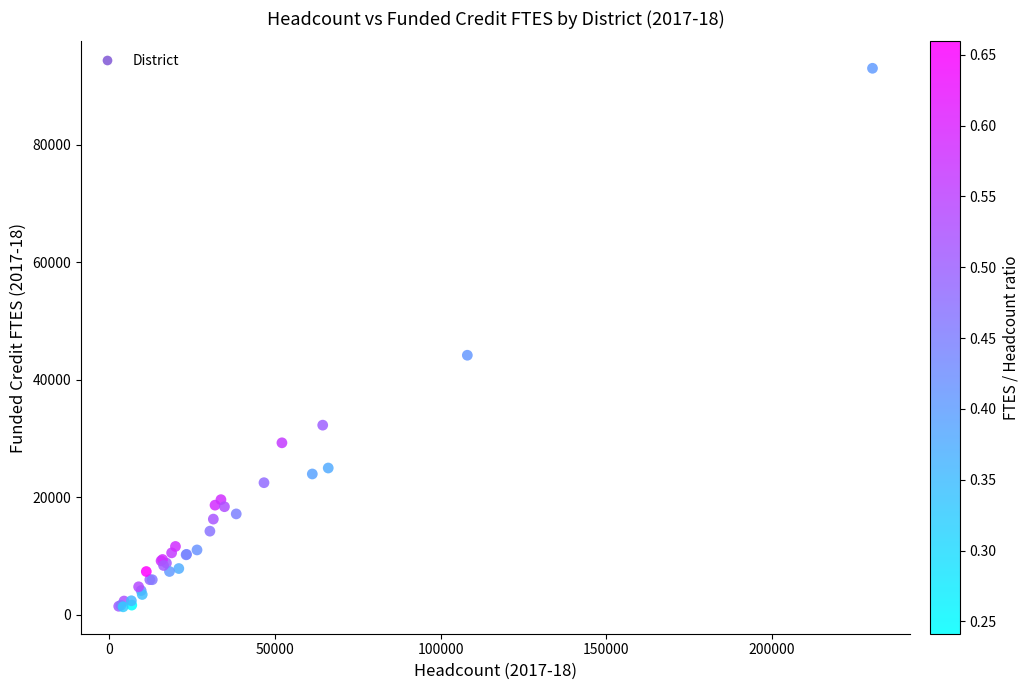

What Y value in the scatter plot is closest to 47197?

44183.2